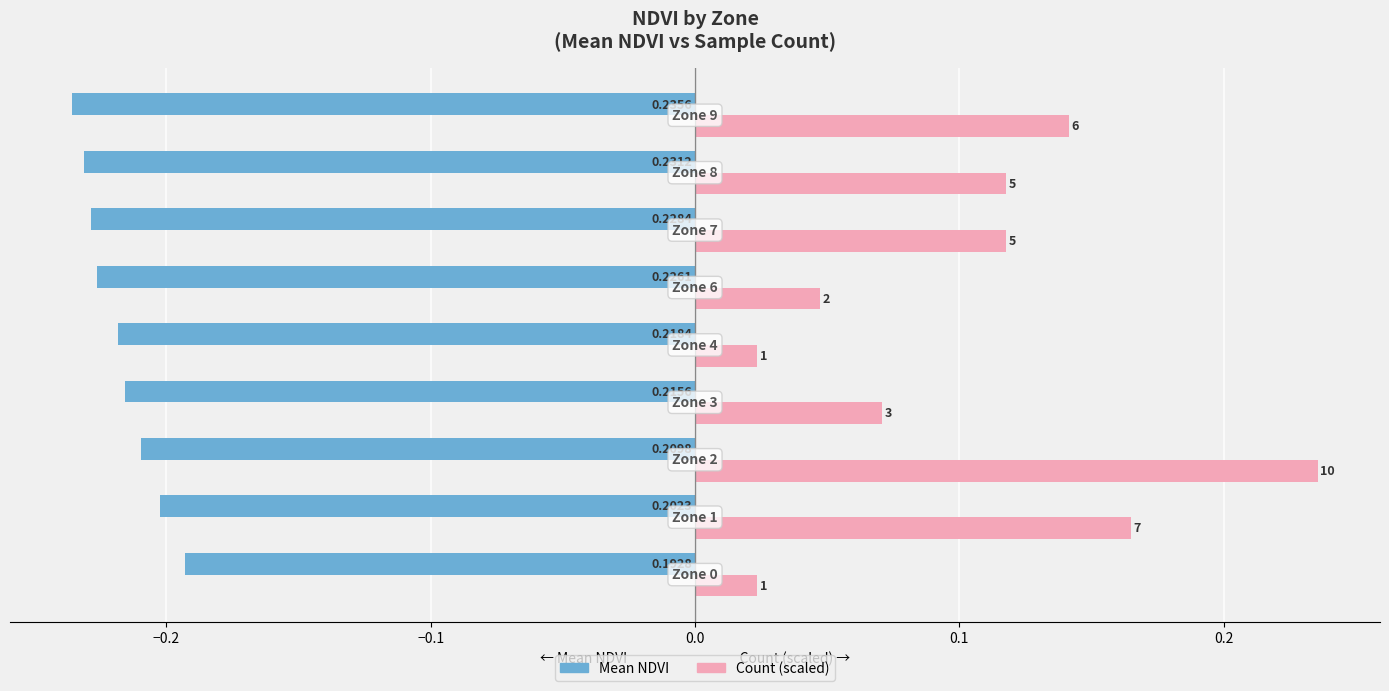

Rank the series by their maximum value, from lowest to highest.

Mean NDVI, Count (scaled)